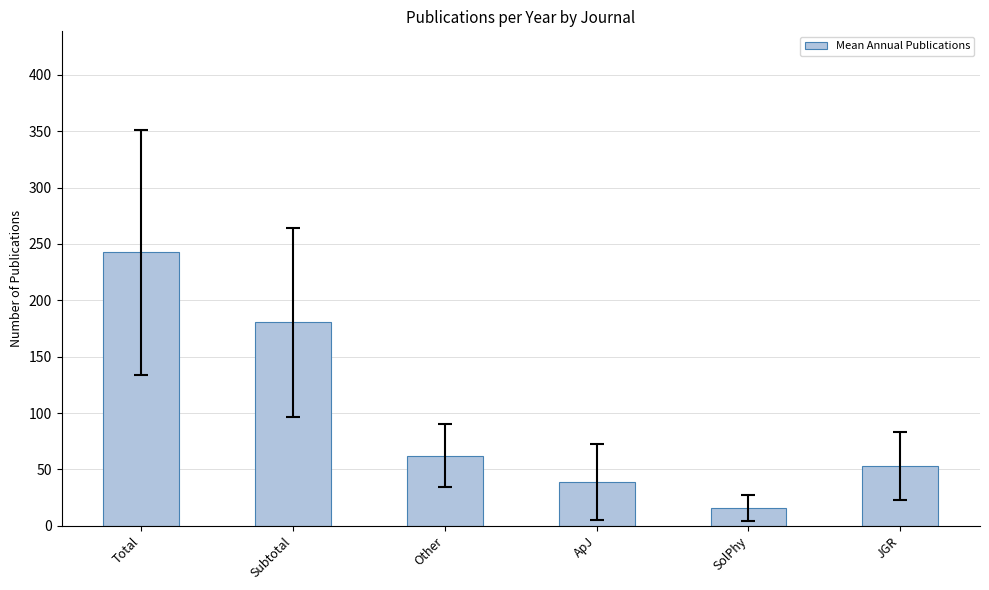

Reading left to right, list all the values displayed in this chart.

242.5	180.4	62.1	38.7	15.7	53.0